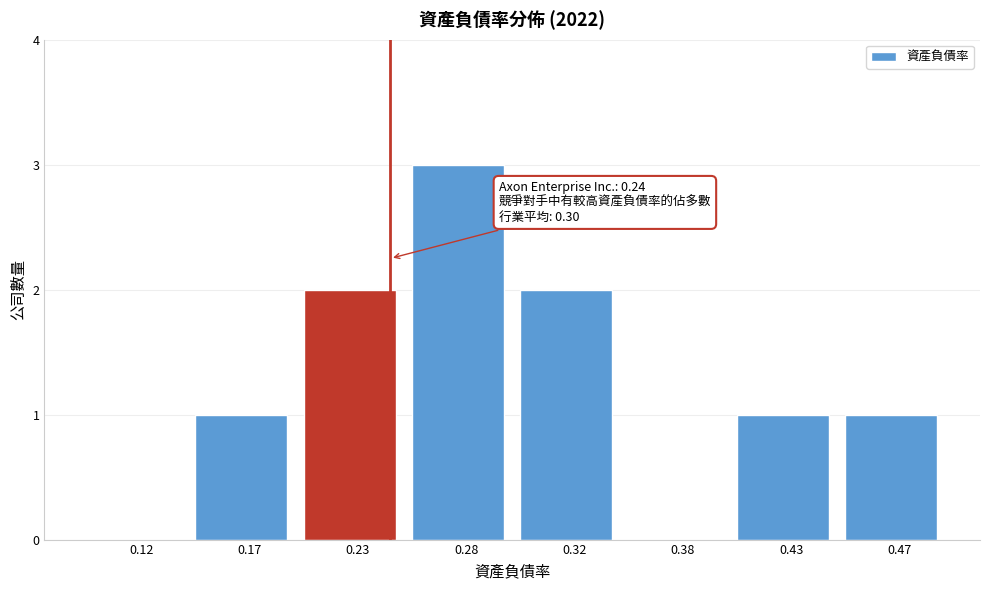

Reading left to right, transcribe all the data shown in this chart.

0.12=0	0.17=1	0.23=2	0.28=3	0.32=2	0.38=0	0.43=1	0.47=1